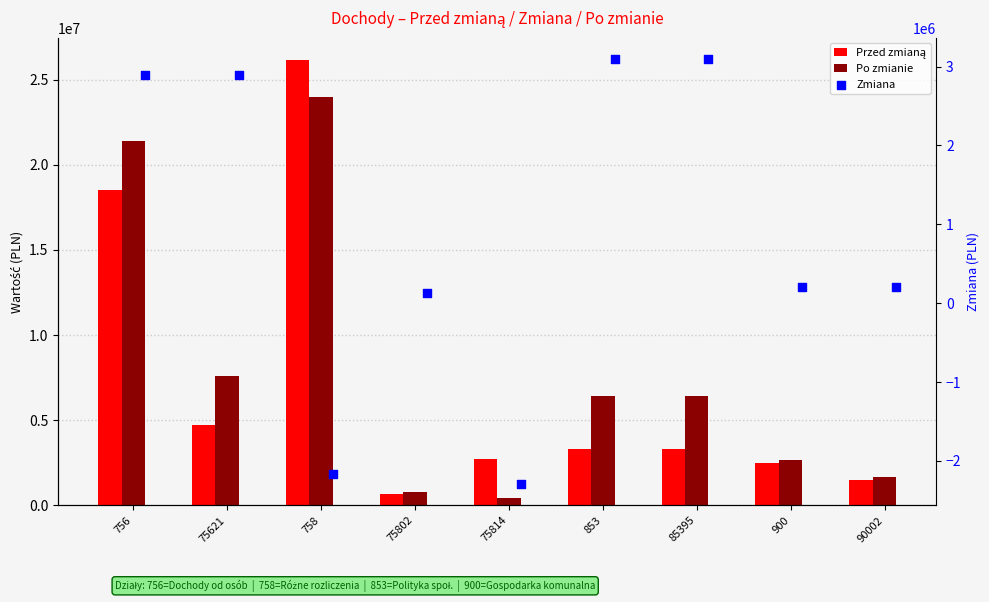

Is the value of Przed zmianą at 758 greater than the value of Po zmianie at 75802?

Yes